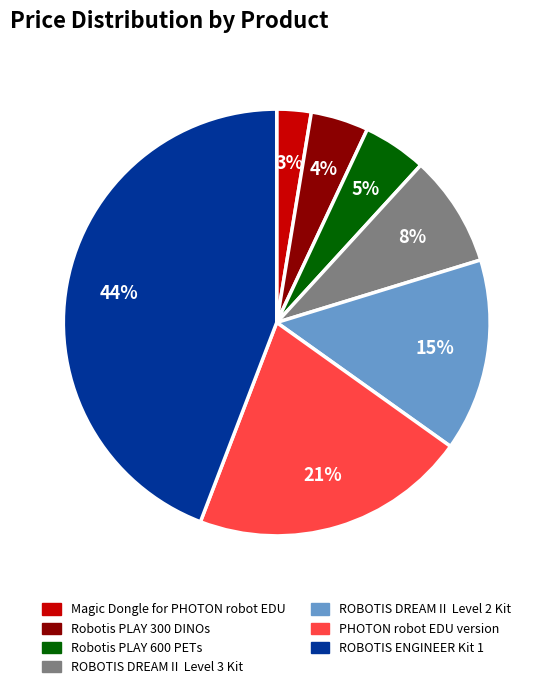

To the nearest percent, what is the difference between the ROBOTIS DREAMⅡ Level 2 Kit and Magic Dongle for PHOTON robot EDU slice percentages?

12%